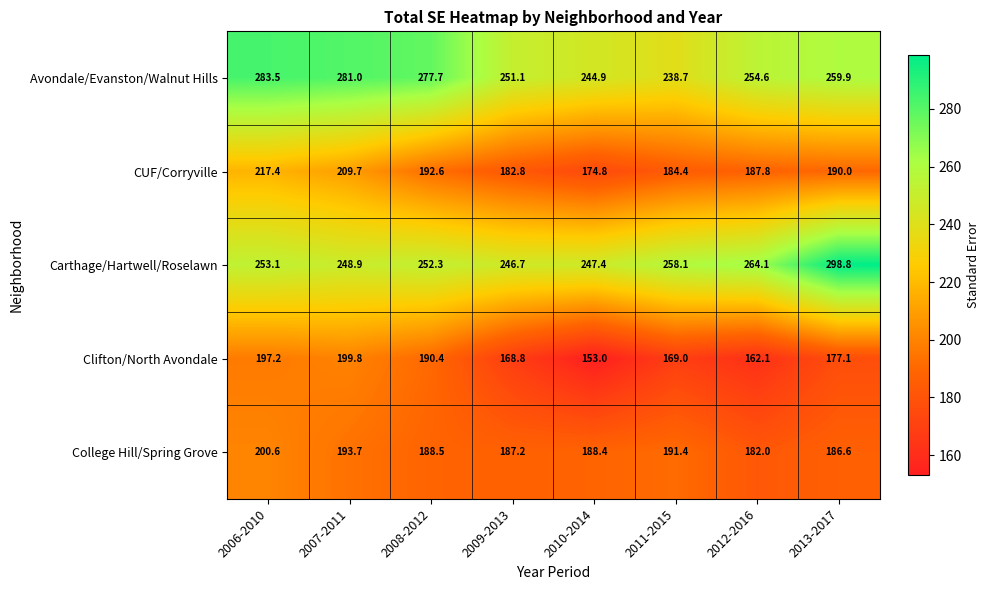

How many series are shown in this chart?

5